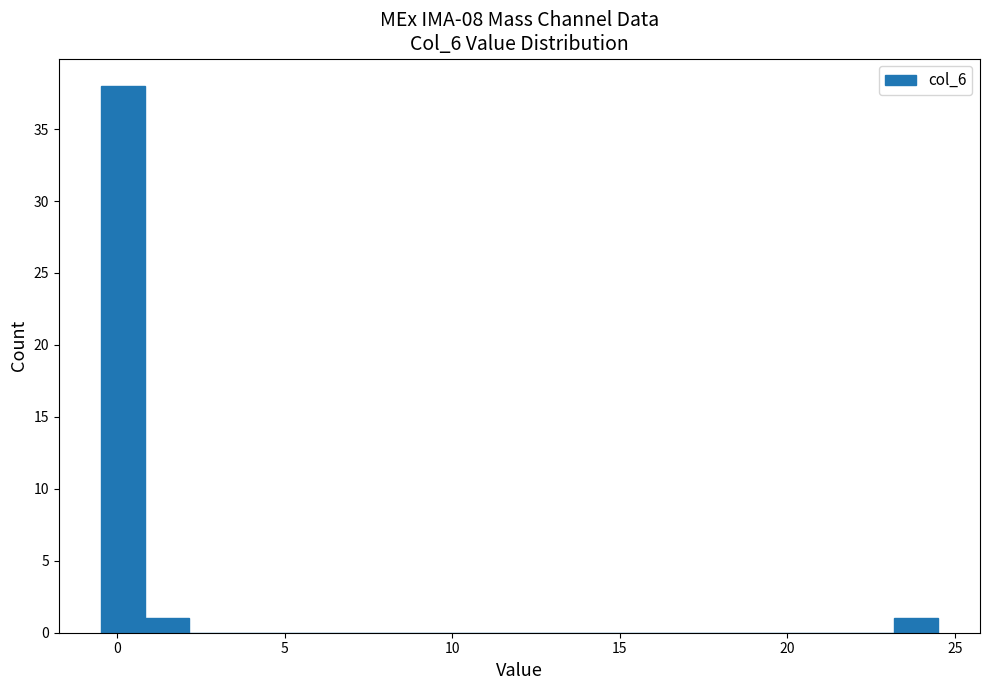

Read against the x-axis, roughly where is the centre of the tallest bar?

0.0